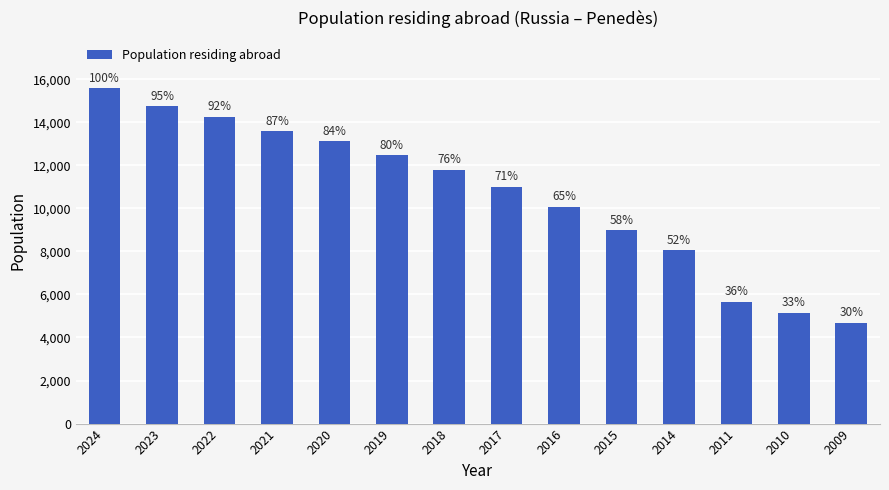

How many bars are there in total?

14